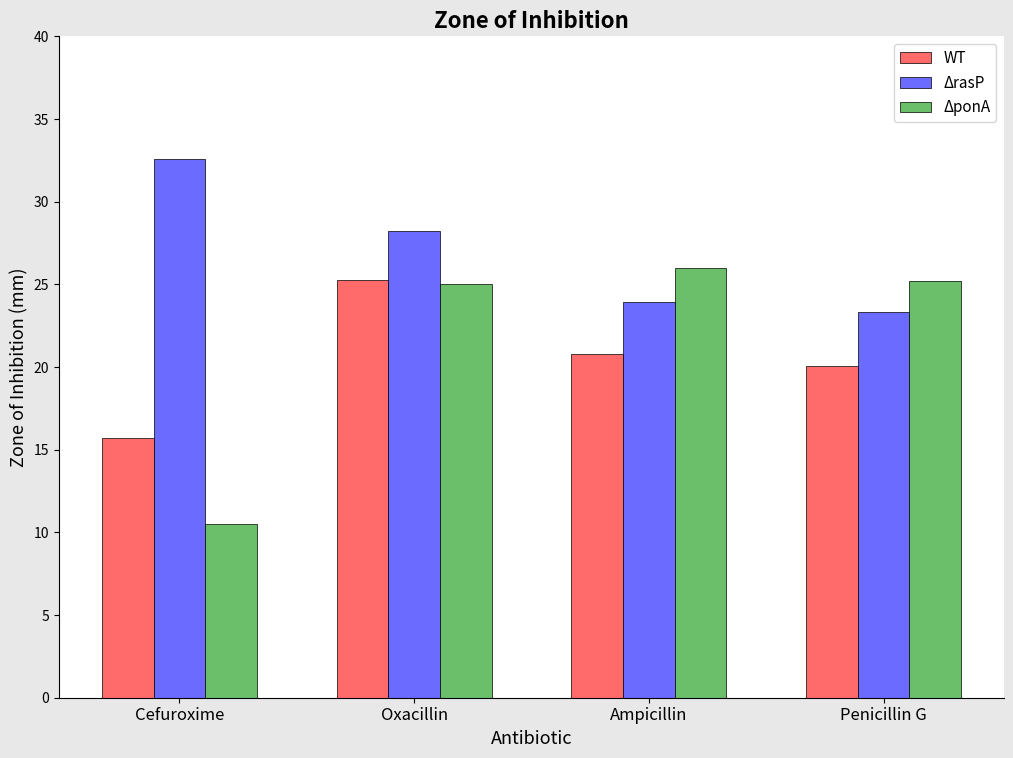

At which label is ΔrasP closest to 27?

Oxacillin